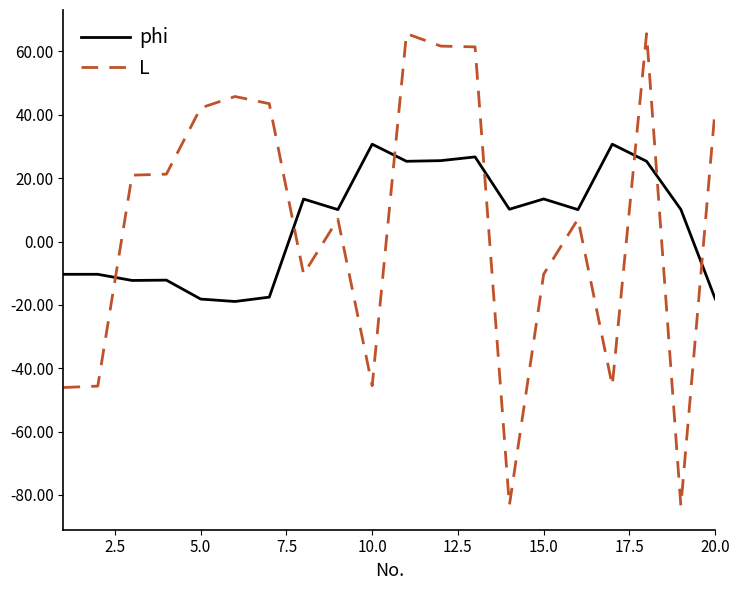

List the series in order of their peak value, lowest first.

phi, L